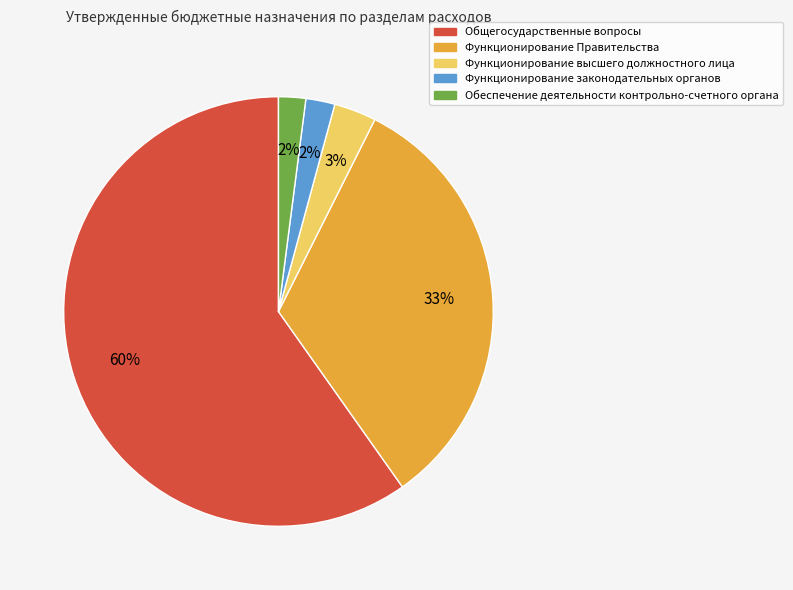

To the nearest percent, what is the difference between the Функционирование законодательных органов and Функционирование высшего должностного лица slice percentages?

1%